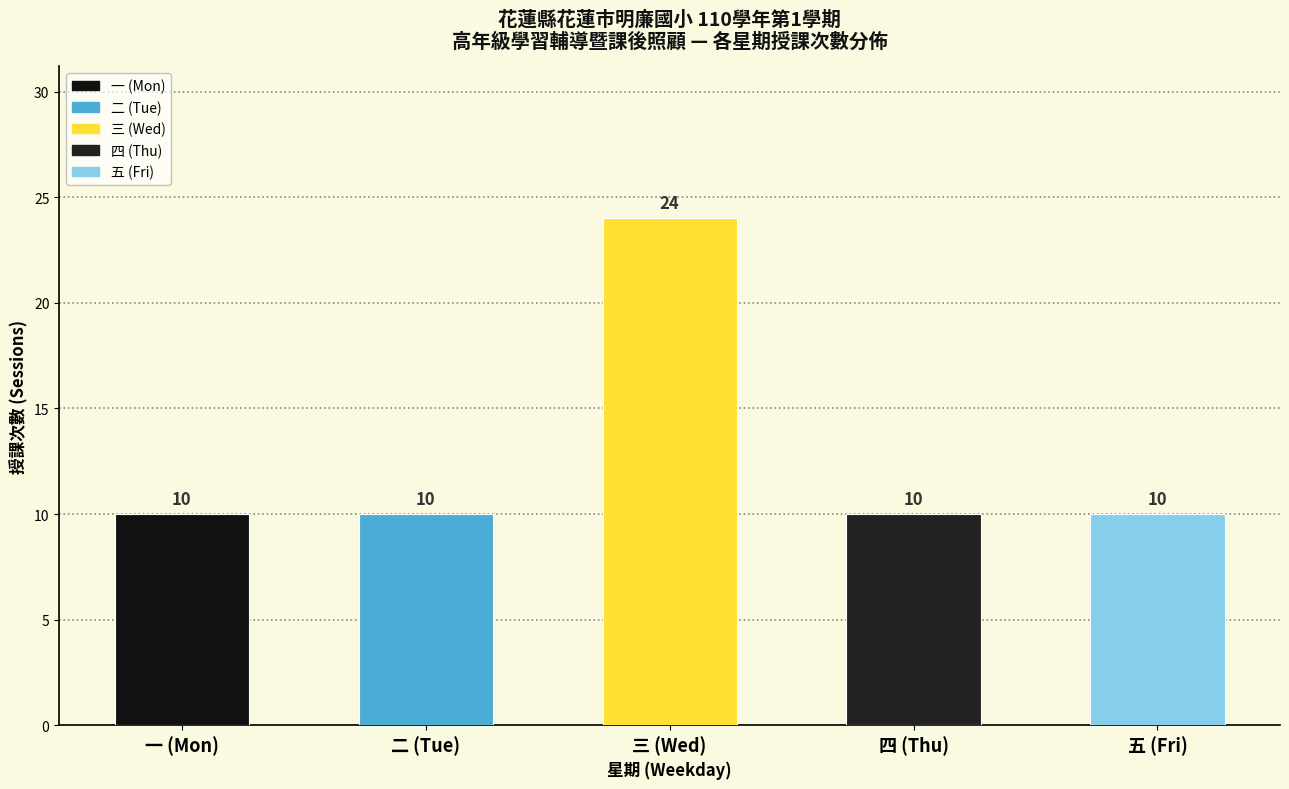

Reading left to right, transcribe all the data shown in this chart.

一 (Mon)=10	二 (Tue)=10	三 (Wed)=24	四 (Thu)=10	五 (Fri)=10